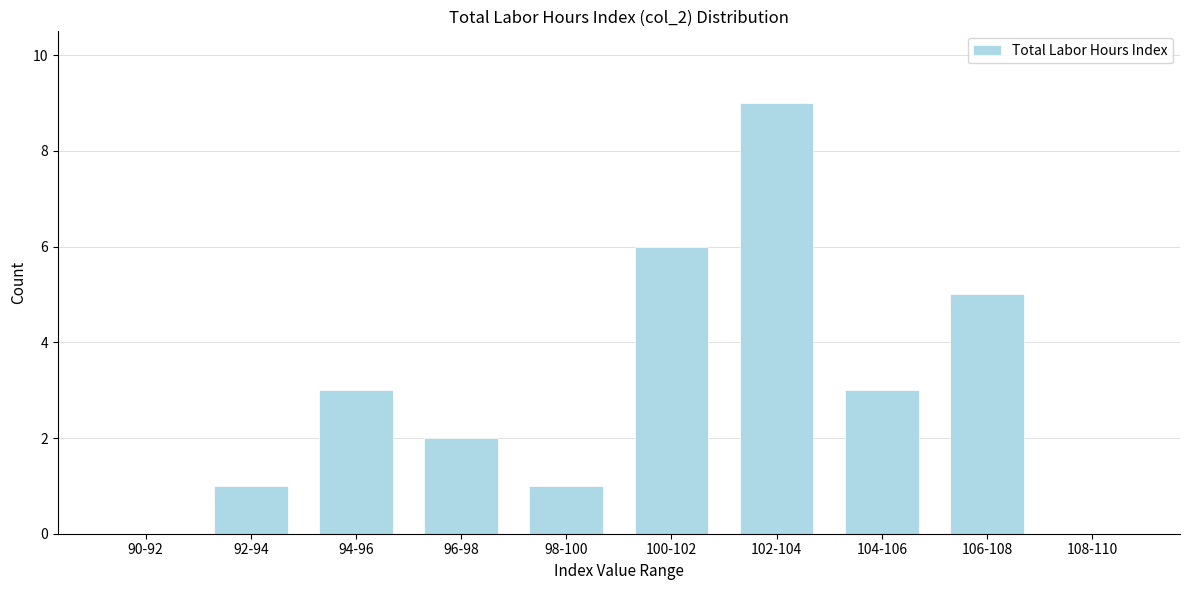

Reading left to right, list all the values displayed in this chart.

90-92=0	92-94=1	94-96=3	96-98=2	98-100=1	100-102=6	102-104=9	104-106=3	106-108=5	108-110=0